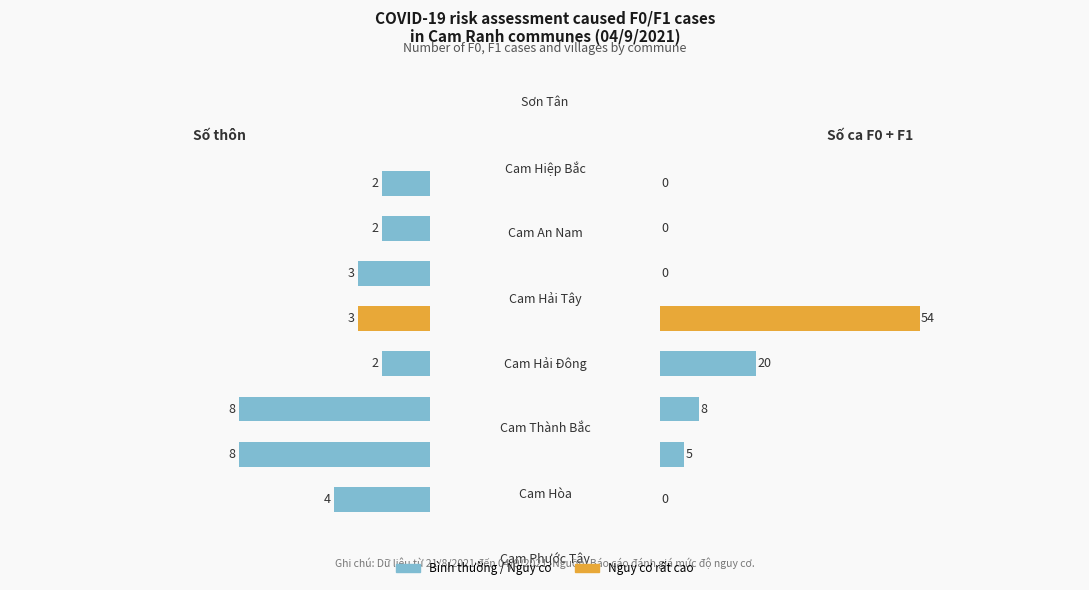

How many values in the Số ca F0+F1 series exceed 5?

3